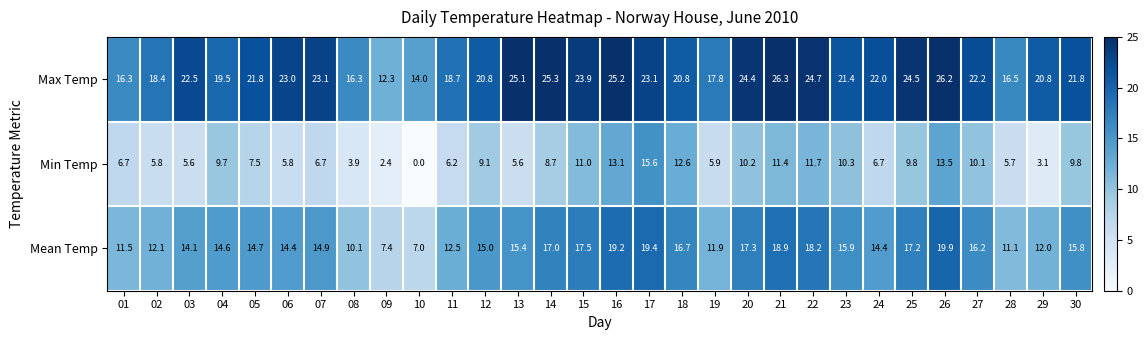

Where is Max Temp nearest to the value 19?

11